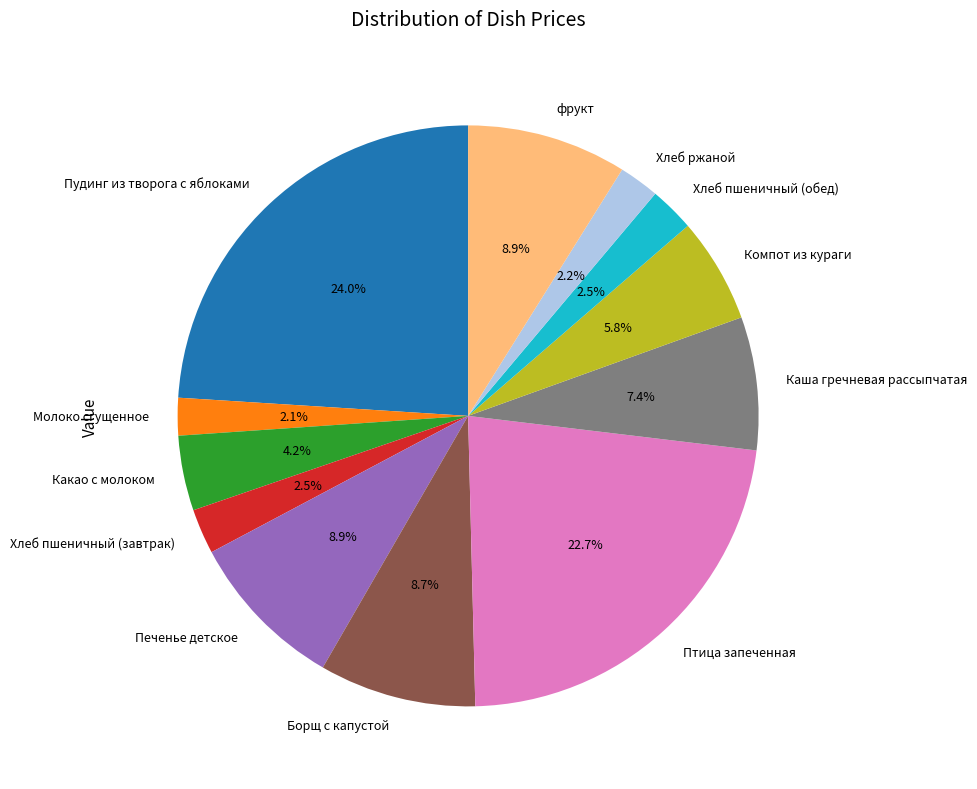

To the nearest percent, what is the difference between the largest and smallest slice percentages?

22%